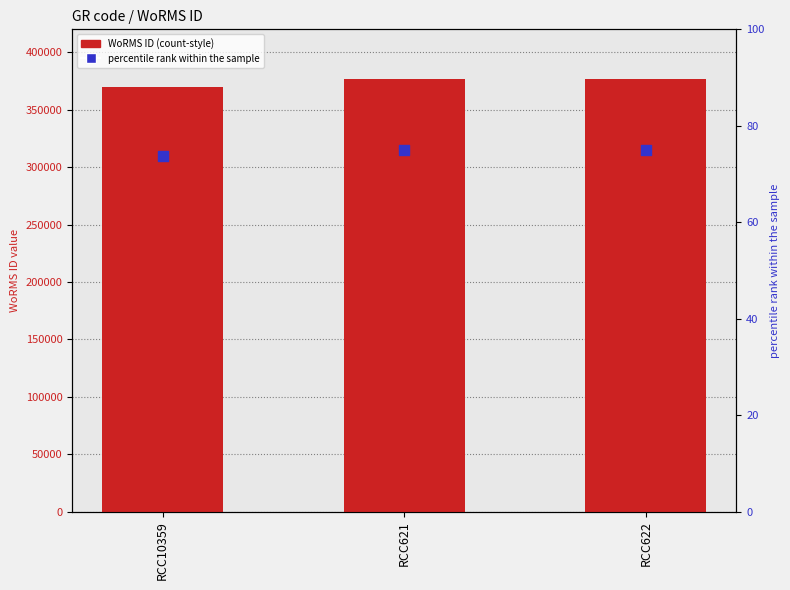

At which category is the sum across all series the highest?

RCC621